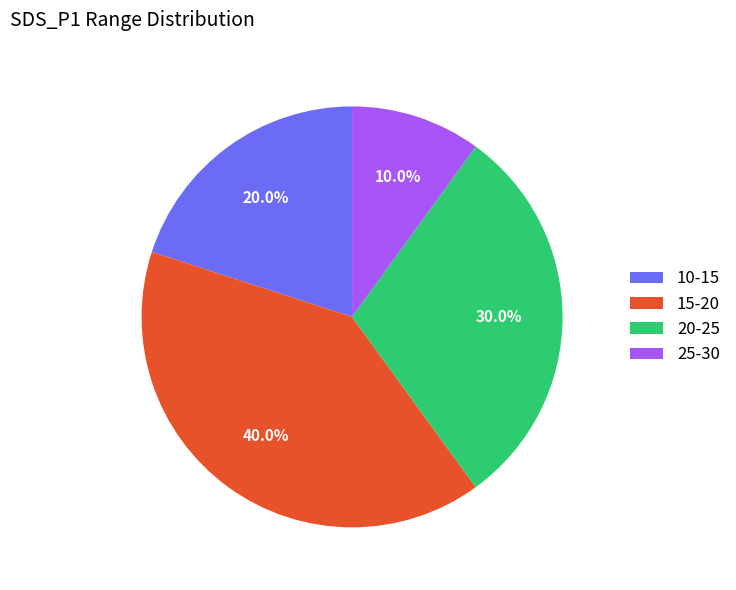

How much of the chart is everything except 25-30?

90.0%